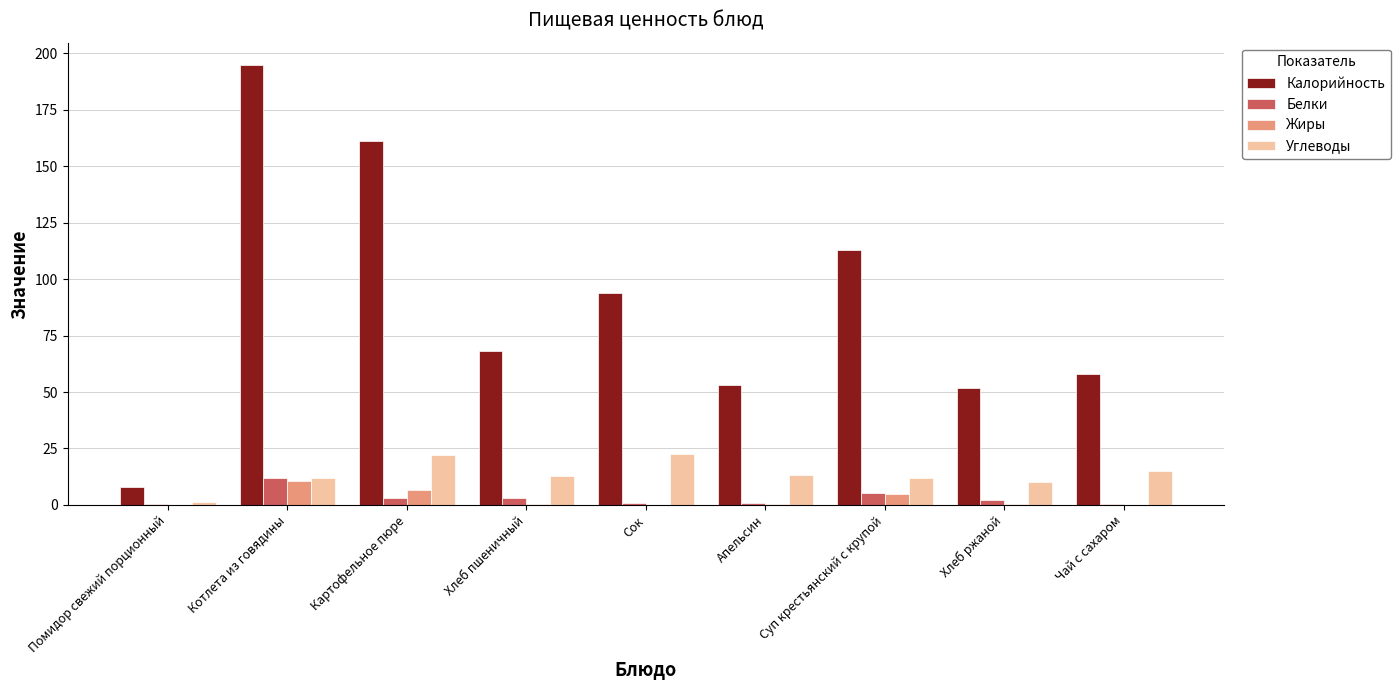

What is the sum of all Белки values?

27.4